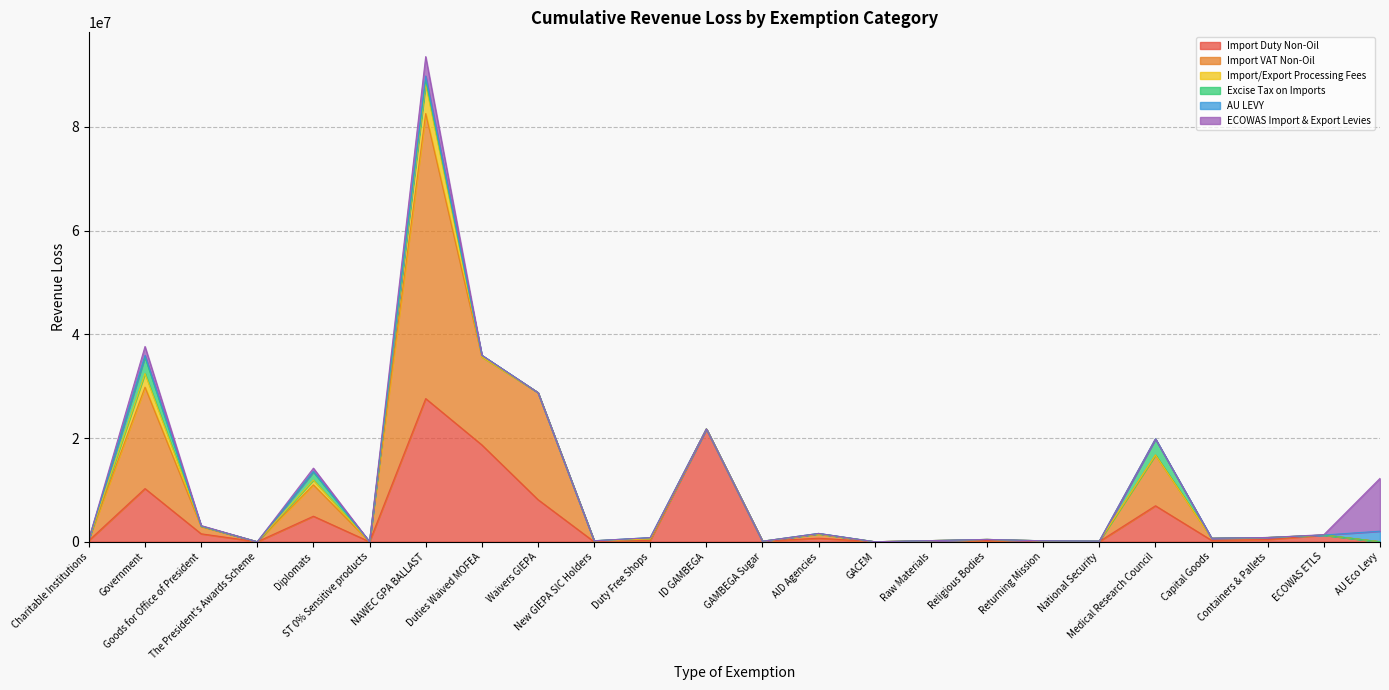

True or false: Import Duty Non-Oil and Import/Export Processing Fees cross at least once.

False